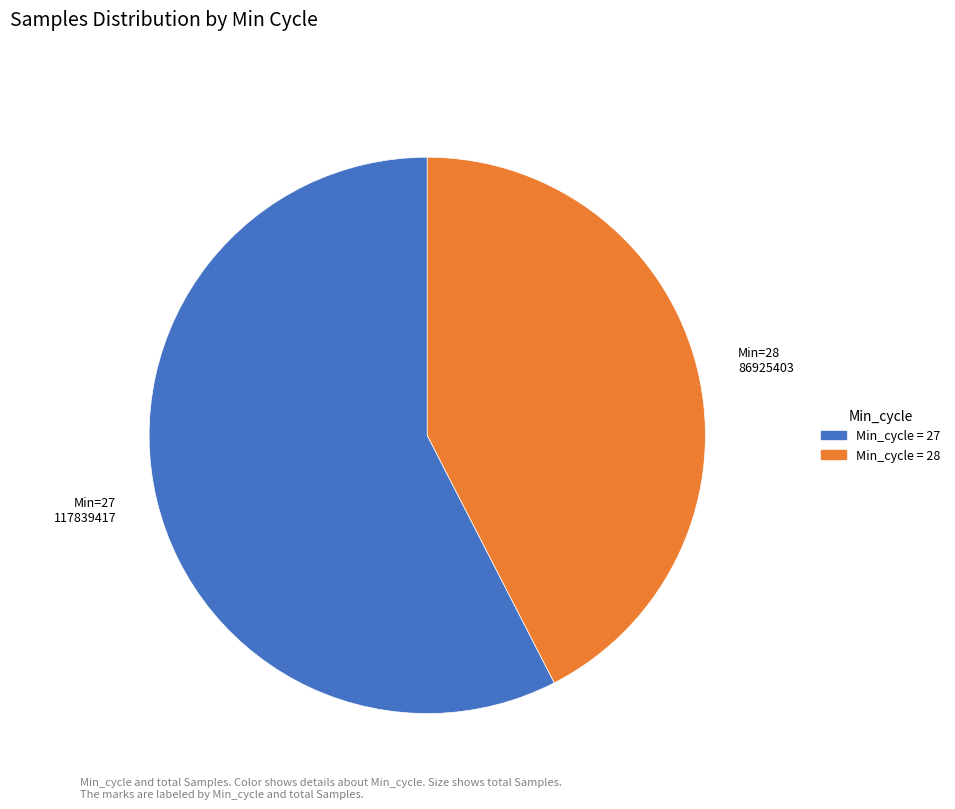

The Min=28 86925403 slice represents 29% of the pie. True or false?

False